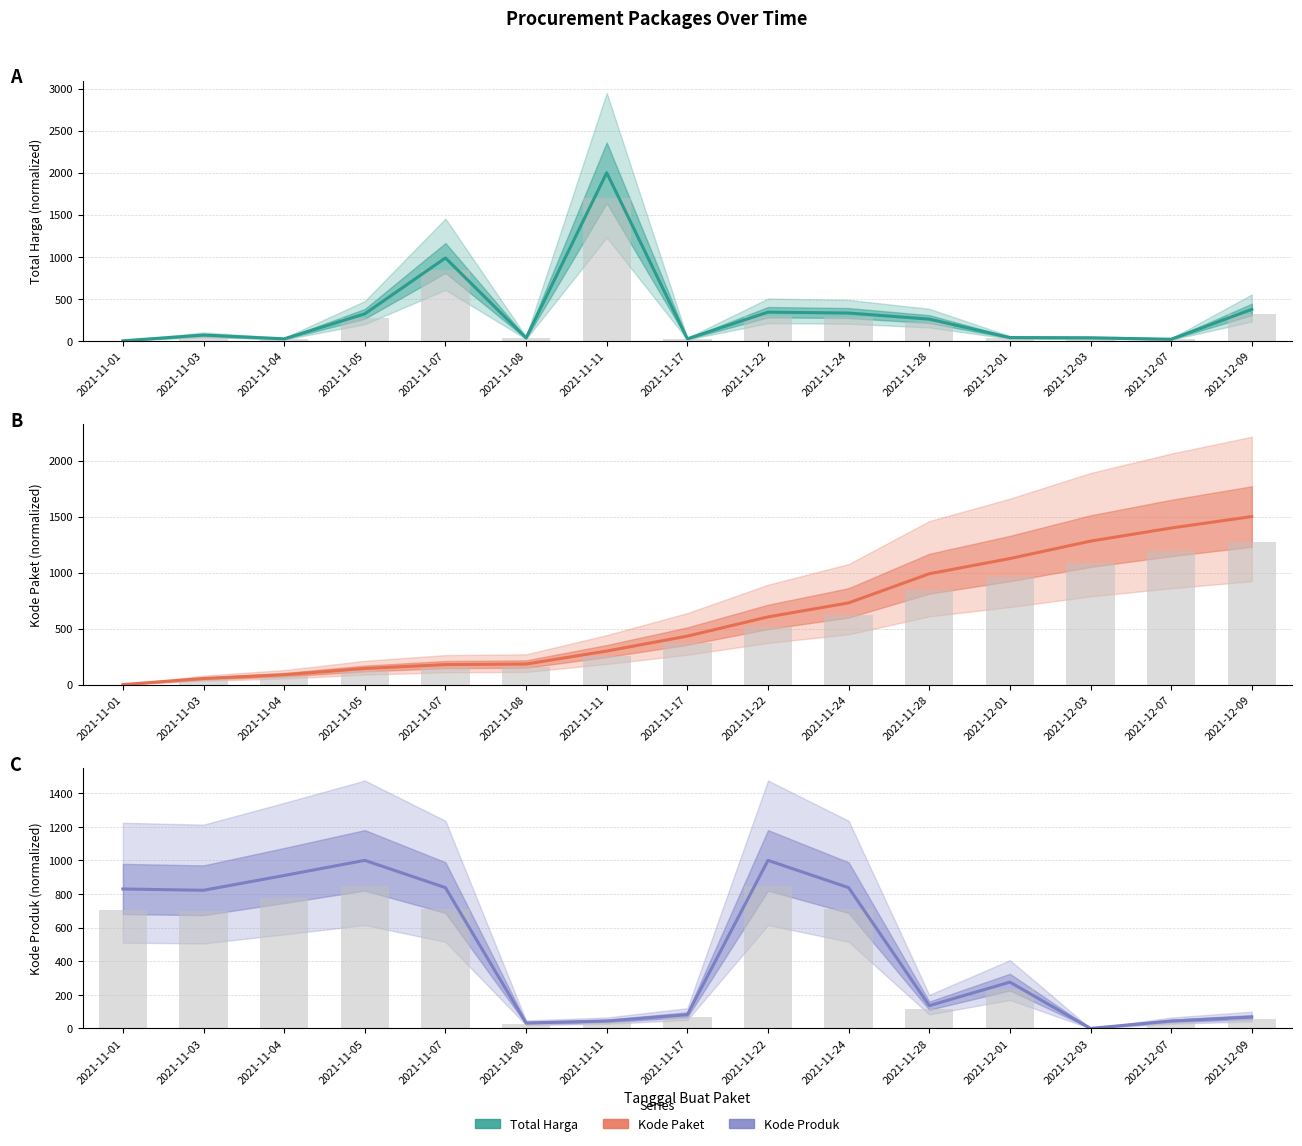

What is the label of the 13th bar from the right?

2021-11-04